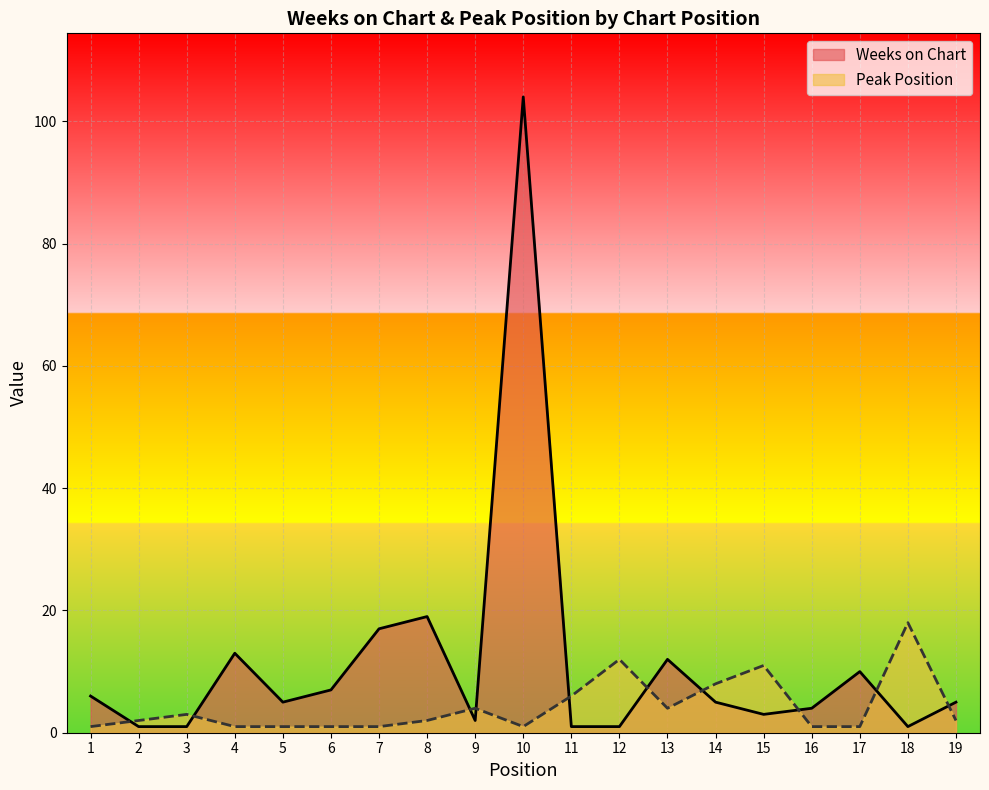

What is the difference between the Weeks on Chart values at 3 and 14?

4